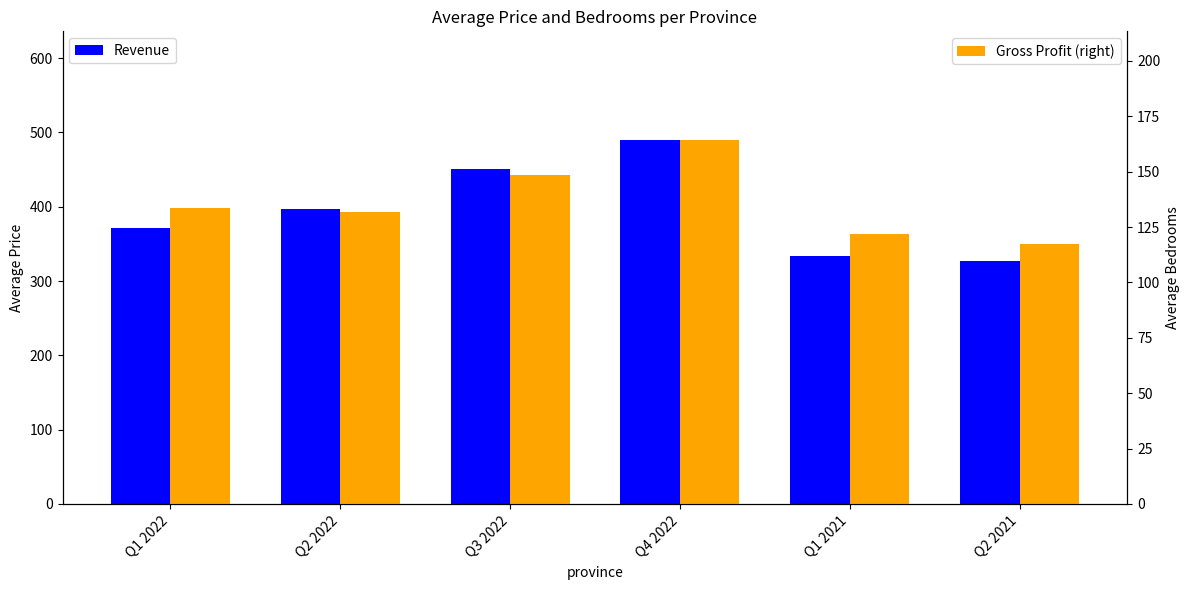

Reading left to right, extract all data points from this chart.

Revenue: Q1 2022=371.6	Q2 2022=397.3	Q3 2022=450.6	Q4 2022=489.2	Q1 2021=334.0	Q2 2021=327.5
Gross Profit: Q1 2022=133.7	Q2 2022=131.8	Q3 2022=148.7	Q4 2022=164.1	Q1 2021=121.8	Q2 2021=117.5